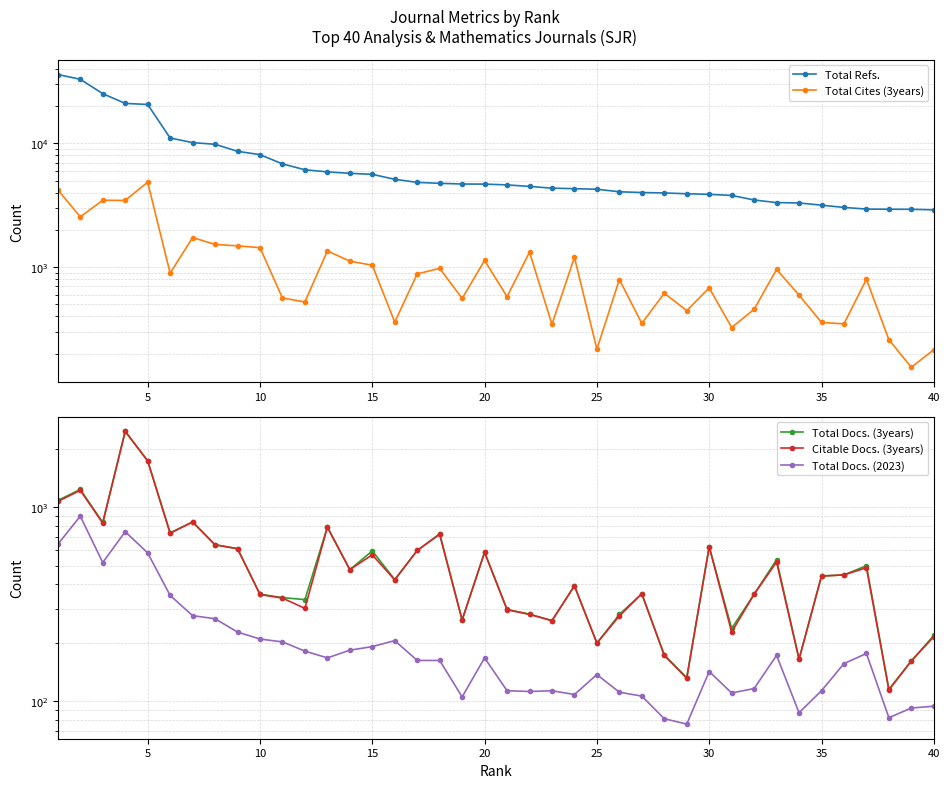

True or false: Total Refs. and Total Cites (3years) intersect in this chart.

False